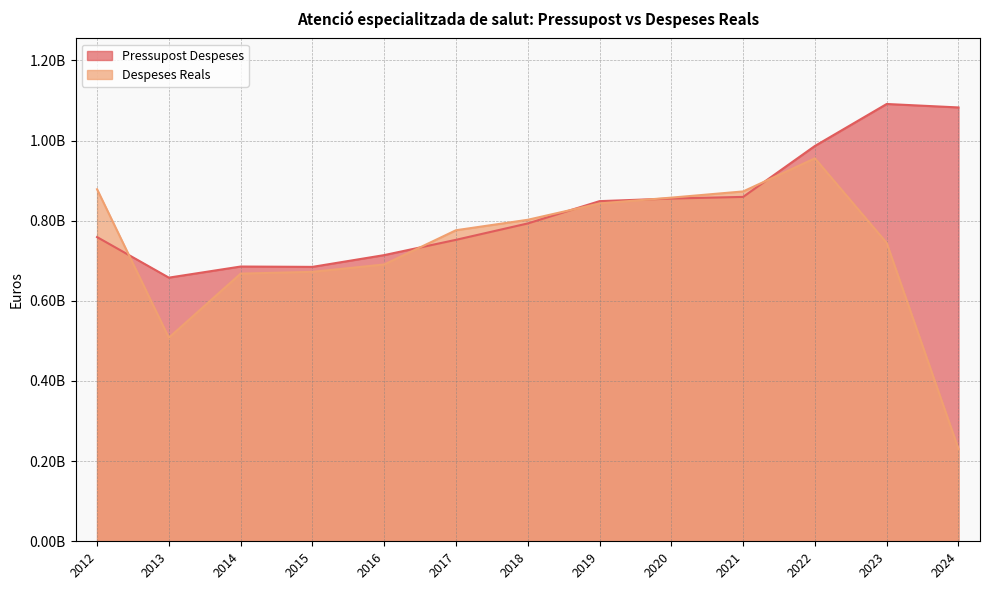

In Despeses Reals, how many points are lower than both neighbors (excluding endpoints)?

1